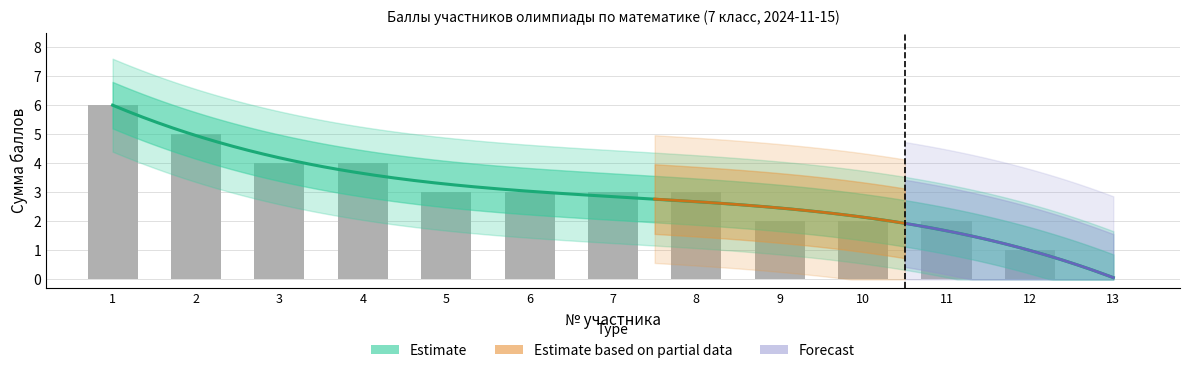

What value does the data have at 12?

1